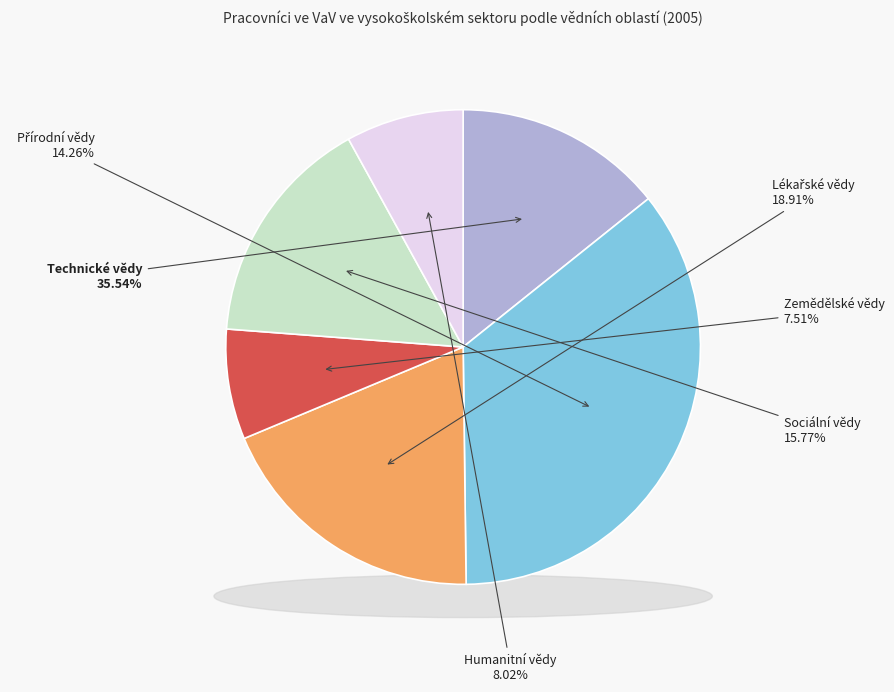

The Zemědělské vědy slice represents 1% of the pie. True or false?

False